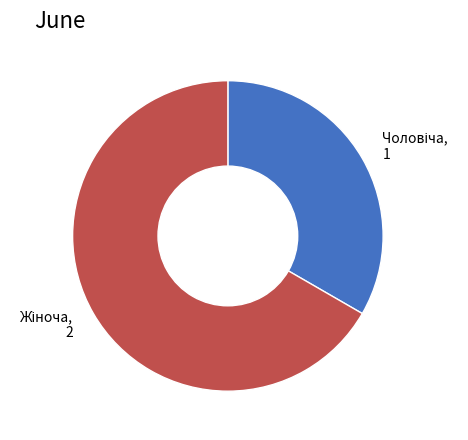

Is there any slice that represents more than half of the pie?

Yes